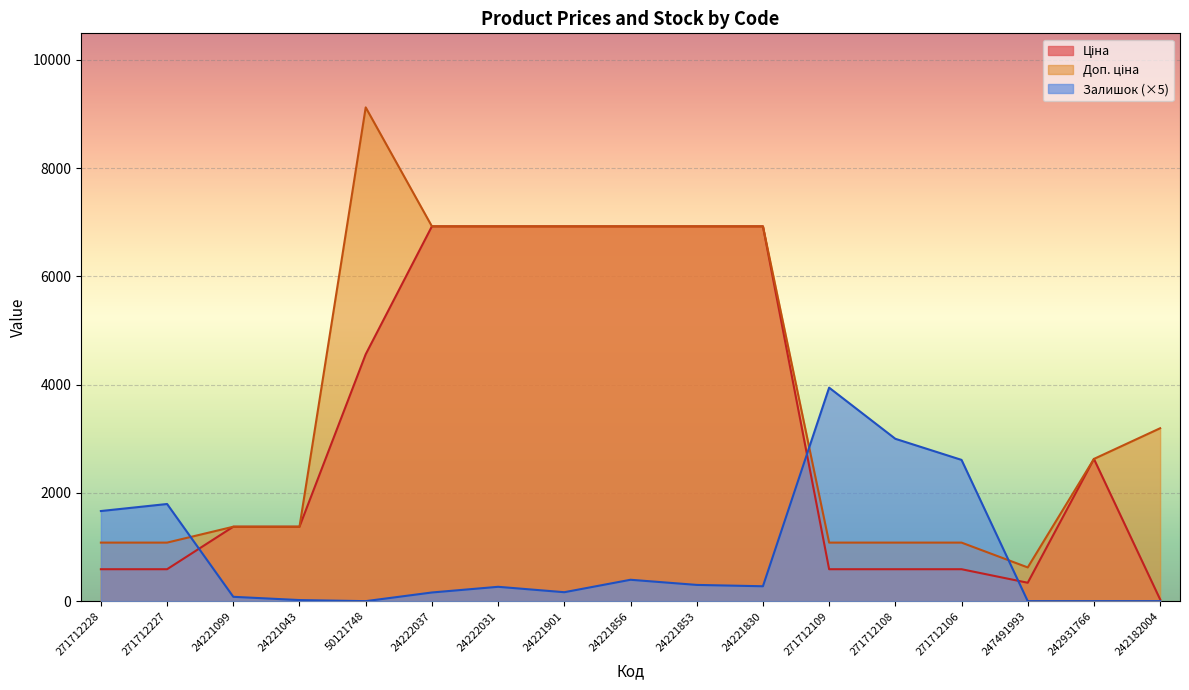

What is the maximum value for Залишок?

3945.0